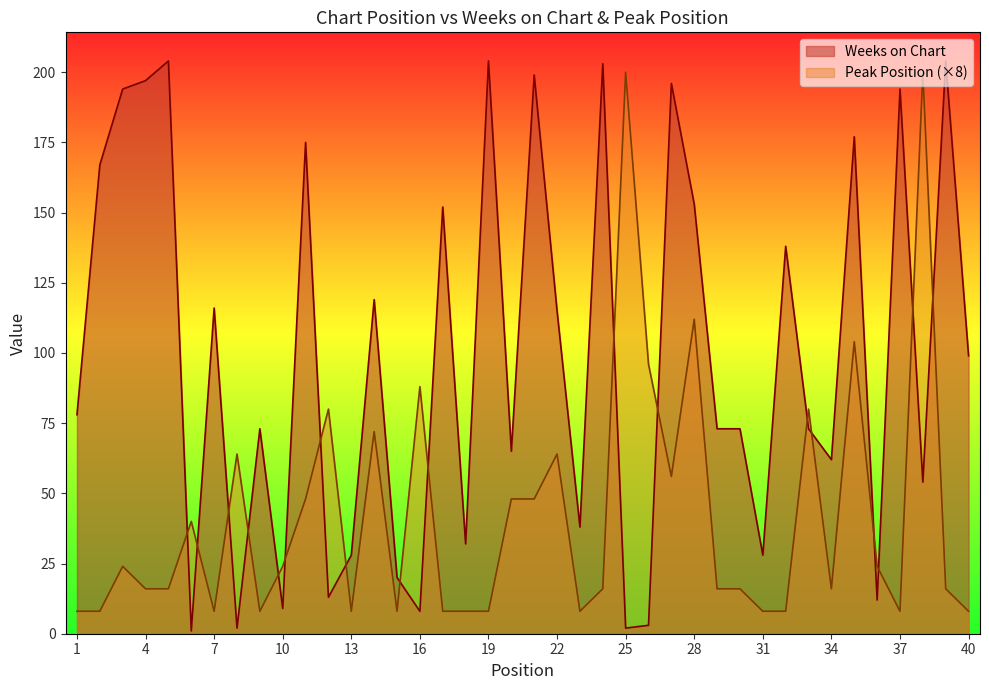

Reading left to right, what are all the values shown in this chart?

Weeks on Chart: 78	167	194	197	204	1	116	2	73	9	175	13	28	119	20	8	152	32	204	65	199	115	38	203	2	3	196	153	73	73	28	138	73	62	177	12	194	54	204	99
Peak Position: 8	8	24	16	16	40	8	64	8	24	48	80	8	72	8	88	8	8	8	48	48	64	8	16	200	96	56	112	16	16	8	8	80	16	104	24	8	200	16	8